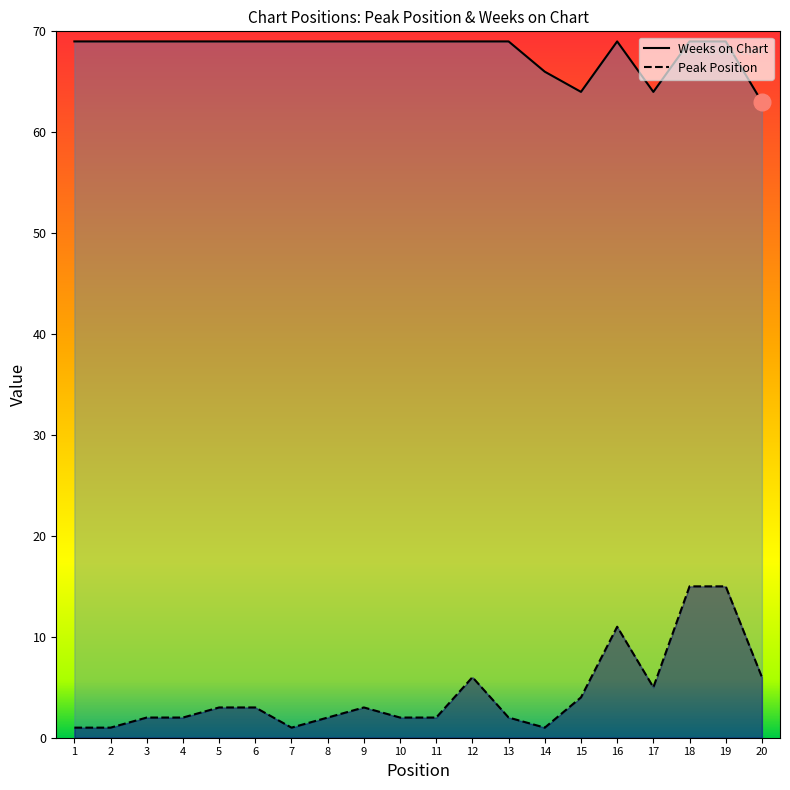

Between 10 and 14, which series saw the biggest shift?

Weeks on Chart